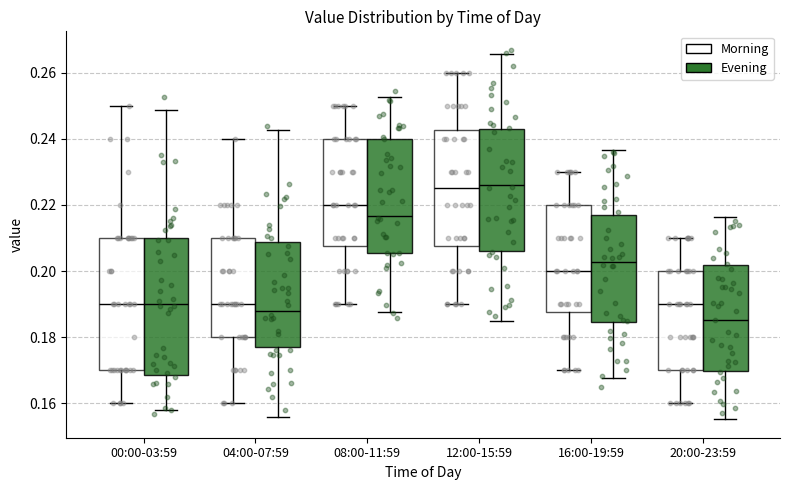

Where is the lower edge of the box for 12:00-15:59 (Evening) on the y-axis? The values are not printed on the chart, so give them approximately, as read against the axis.

0.206